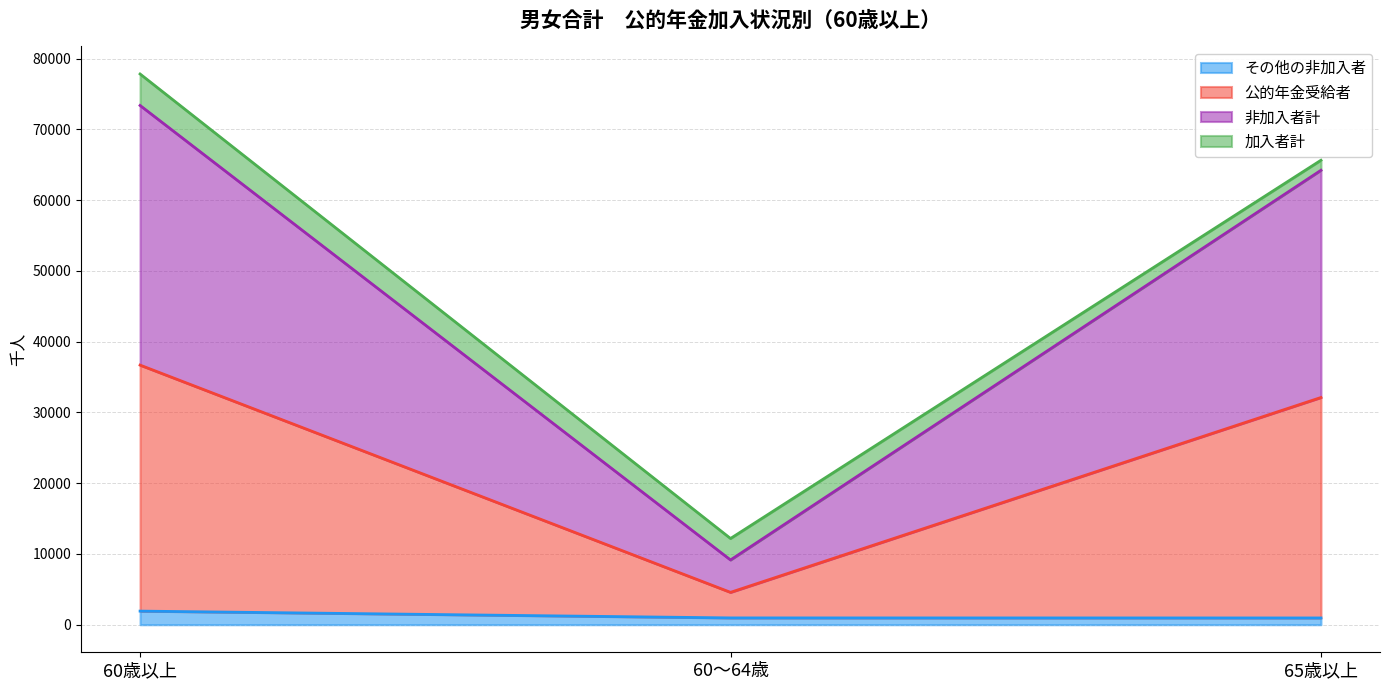

What are all the series names shown in the legend?

その他の非加入者, 公的年金受給者, 非加入者計, 加入者計